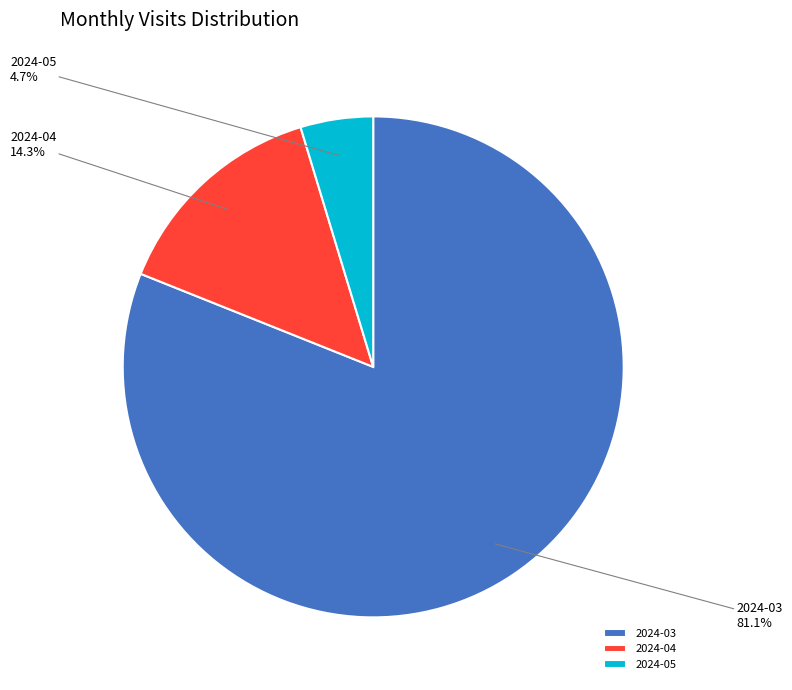

Which slice represents more than half of the pie?

2024-03